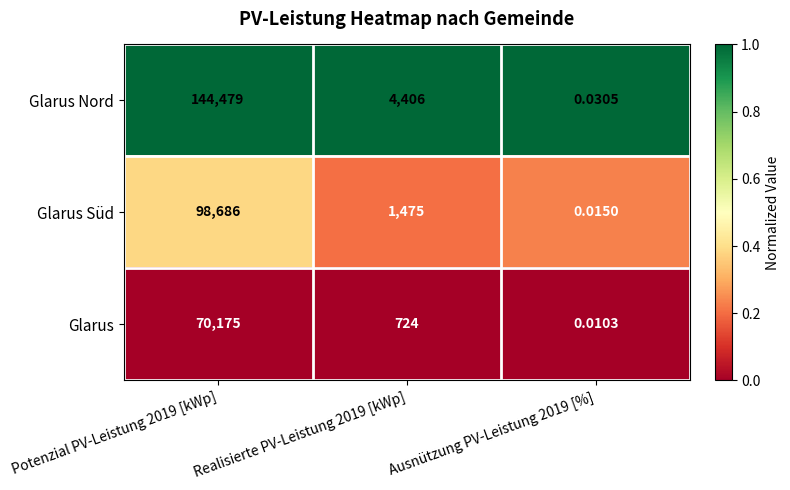

At Realisierte PV-Leistung 2019 [kWp], list the series in order from smallest to largest.

Glarus, Glarus Süd, Glarus Nord